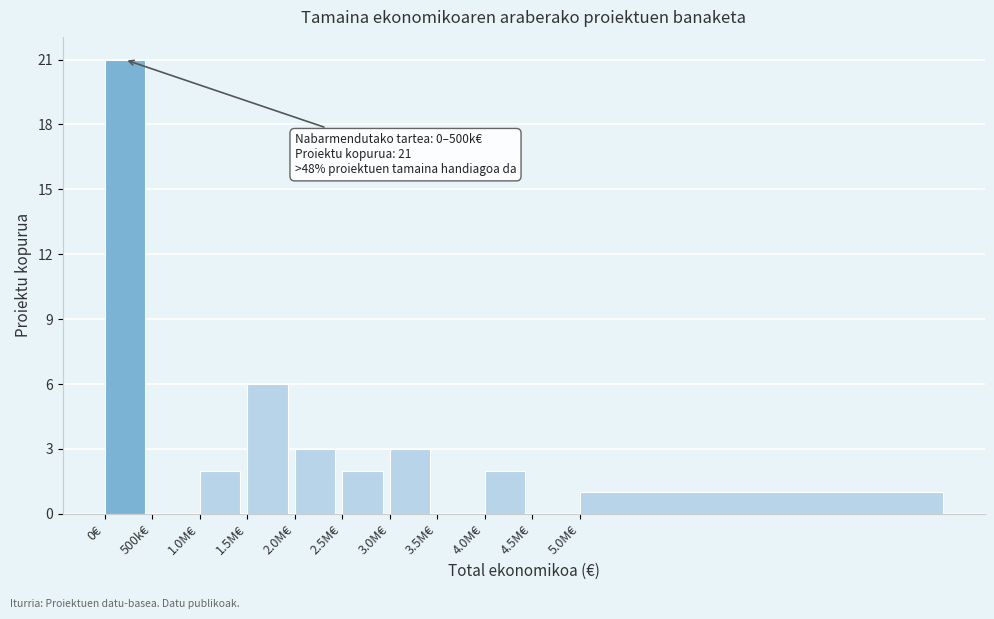

Reading left to right, transcribe all the data shown in this chart.

0€=21	500k€=0	1.0M€=2	1.5M€=6	2.0M€=3	2.5M€=2	3.0M€=3	3.5M€=0	4.0M€=2	4.5M€=0	5.0M€=1